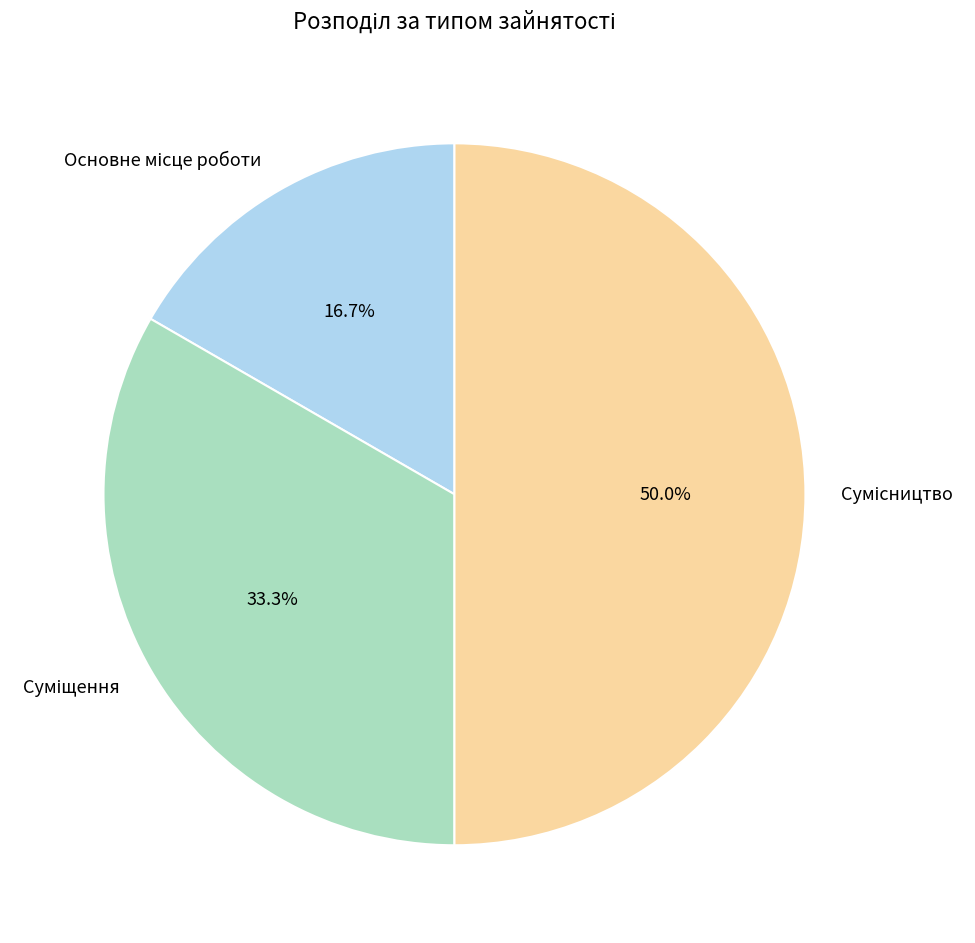

How many slices are in this pie chart?

3